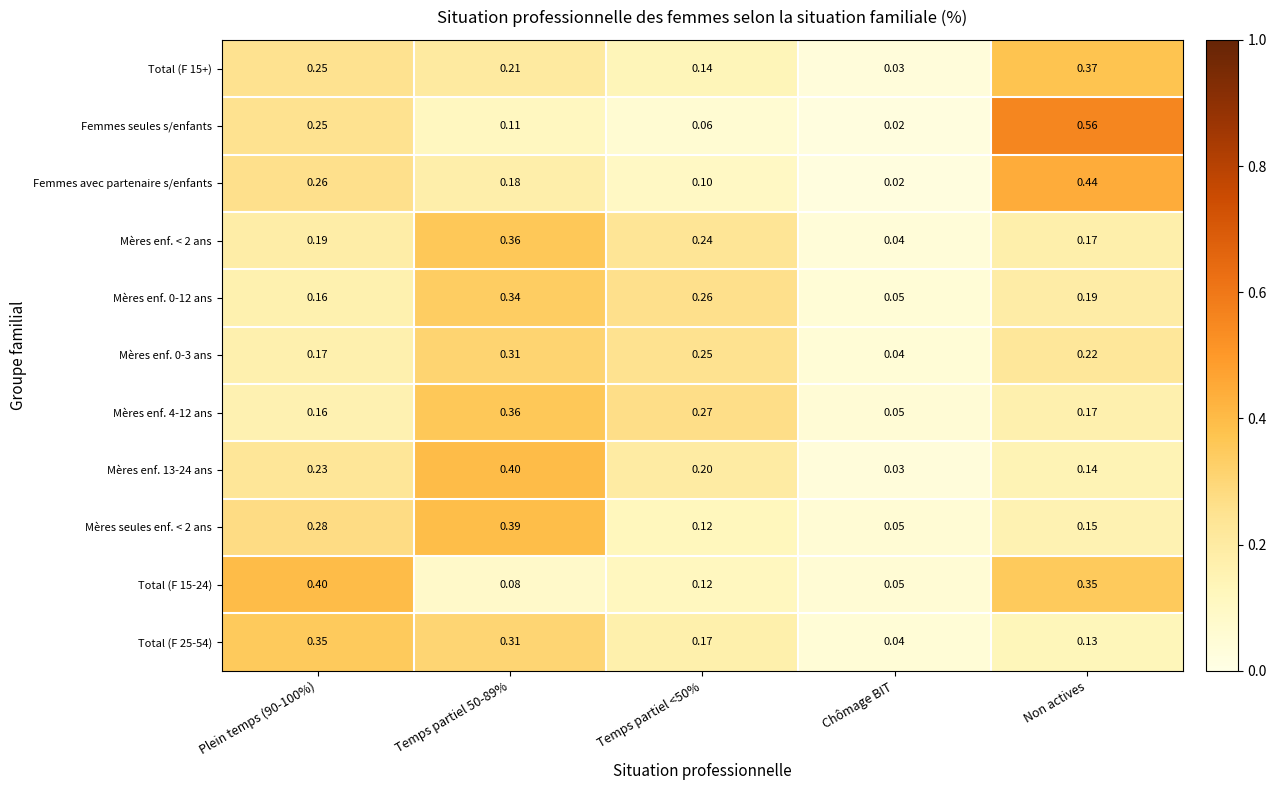

Which series has the widest spread of values?

Femmes seules s/enfants